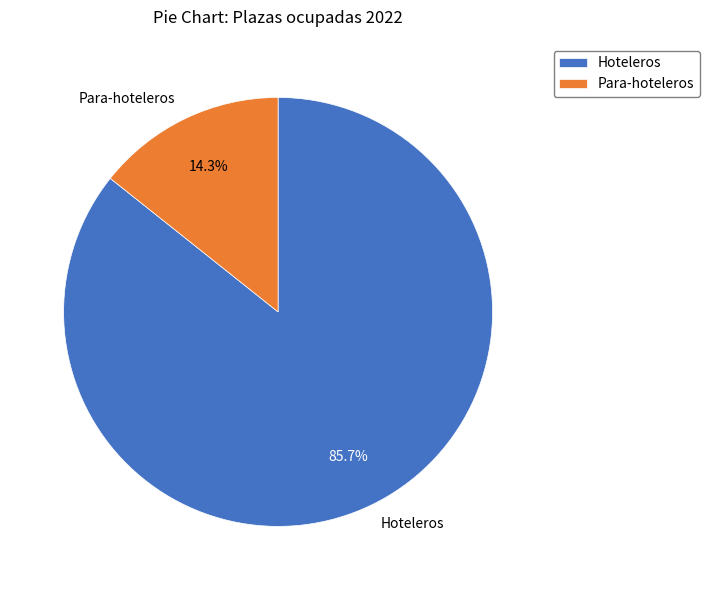

Count the number of slices in the pie.

2